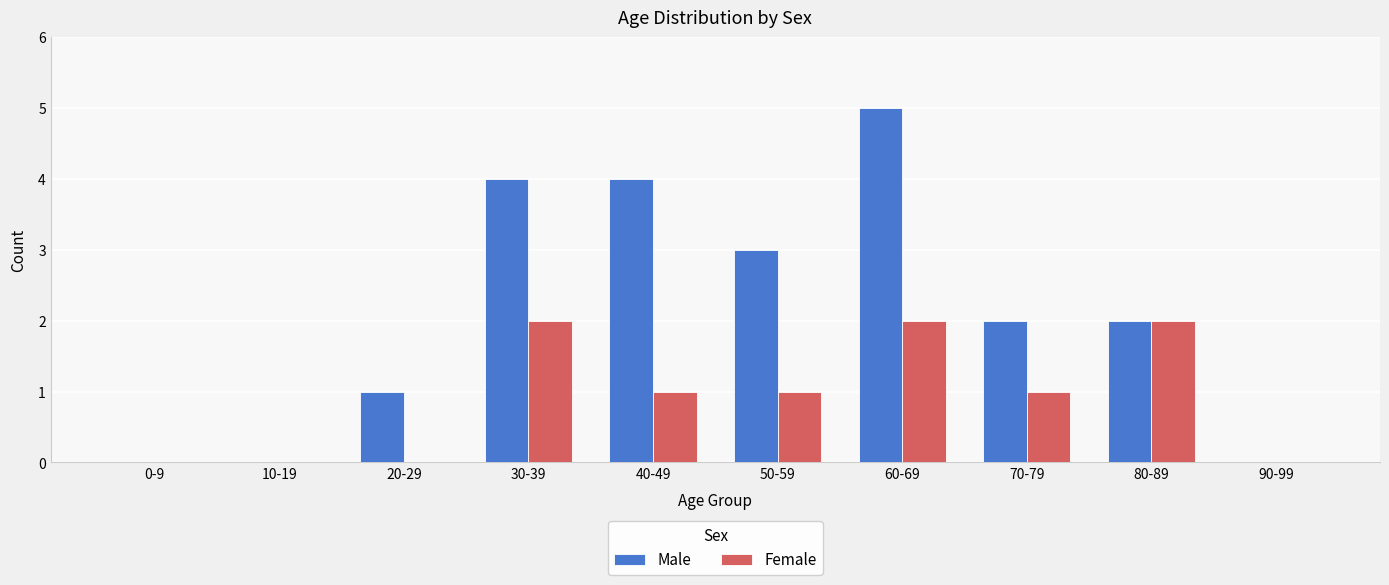

Reading left to right, extract all data points from this chart.

Male: 0-9=0	10-19=0	20-29=1	30-39=4	40-49=4	50-59=3	60-69=5	70-79=2	80-89=2	90-99=0
Female: 0-9=0	10-19=0	20-29=0	30-39=2	40-49=1	50-59=1	60-69=2	70-79=1	80-89=2	90-99=0